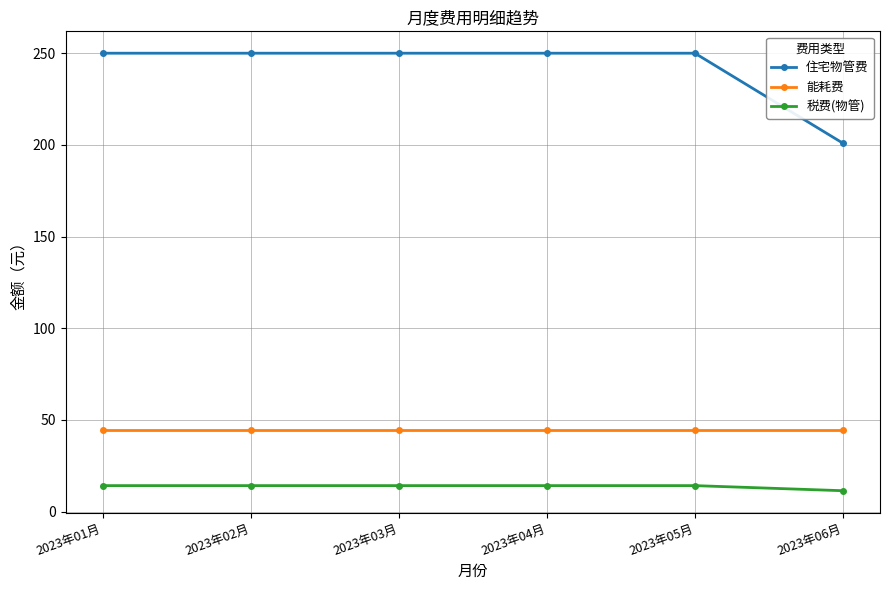

The 能耗费 series shows 68.5 at 2023年01月. True or false?

False